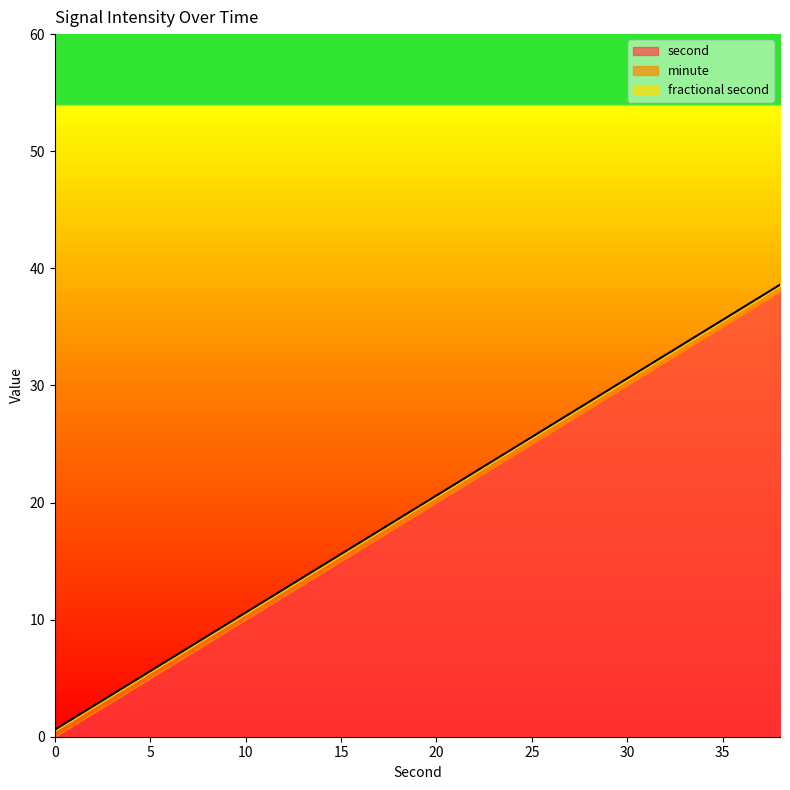

Rank the categories by minute value from highest to lowest.

0, 2, 4, 6, 8, 10, 12, 14, 16, 18, 20, 22, 24, 26, 28, 30, 32, 34, 36, 38